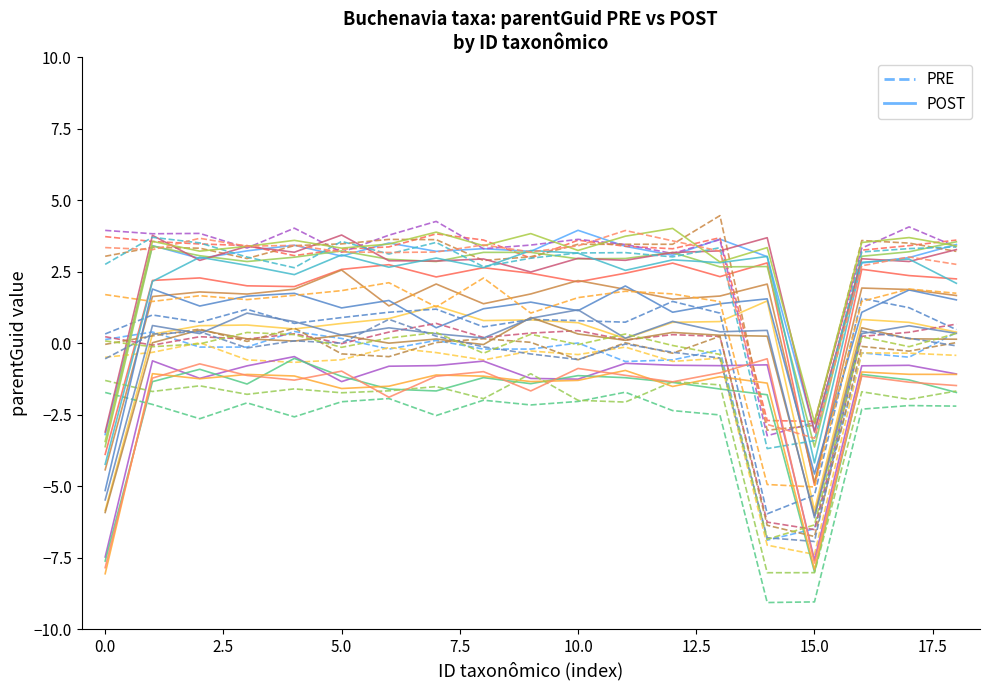

What is the difference between the maximum and minimum values in the POST series?

7.1